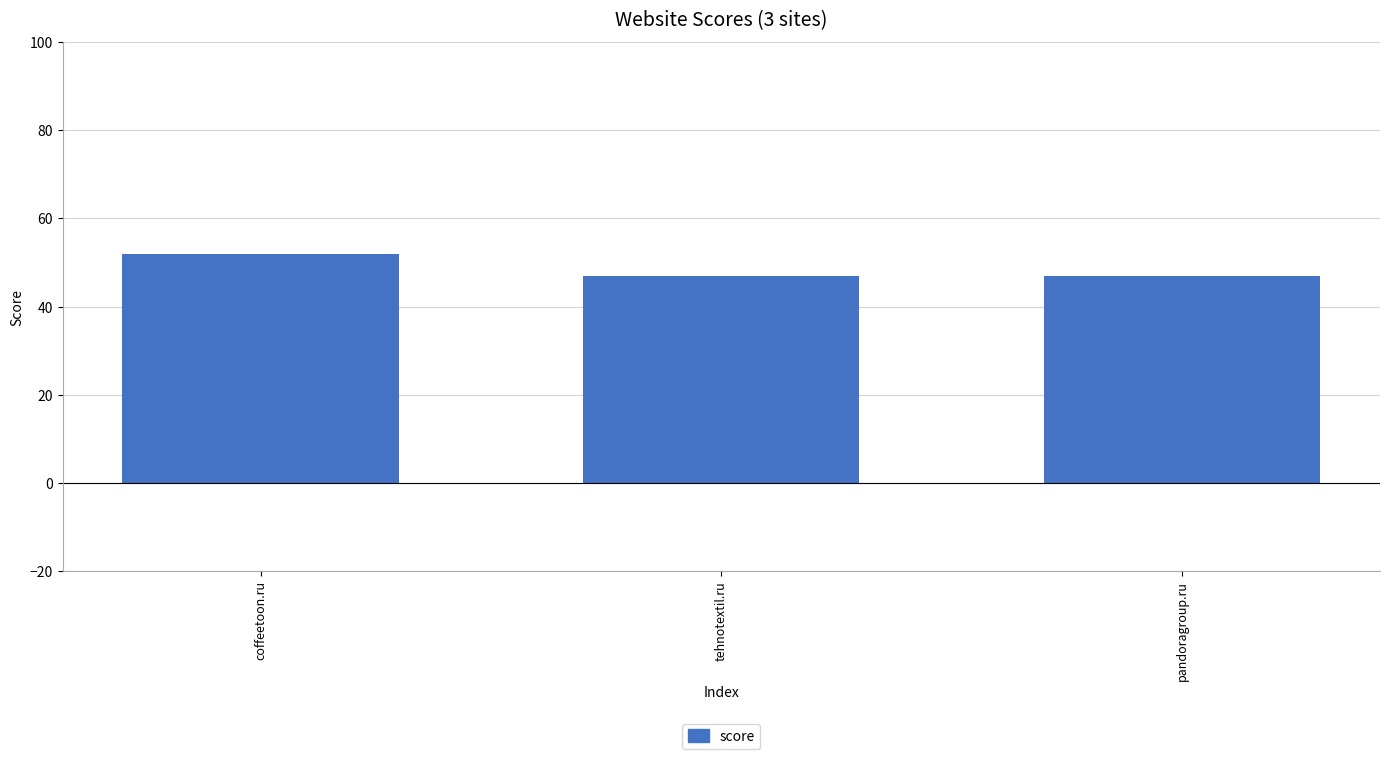

What is the ratio of the value at tehnotextil.ru to the value at pandoragroup.ru?

1.0